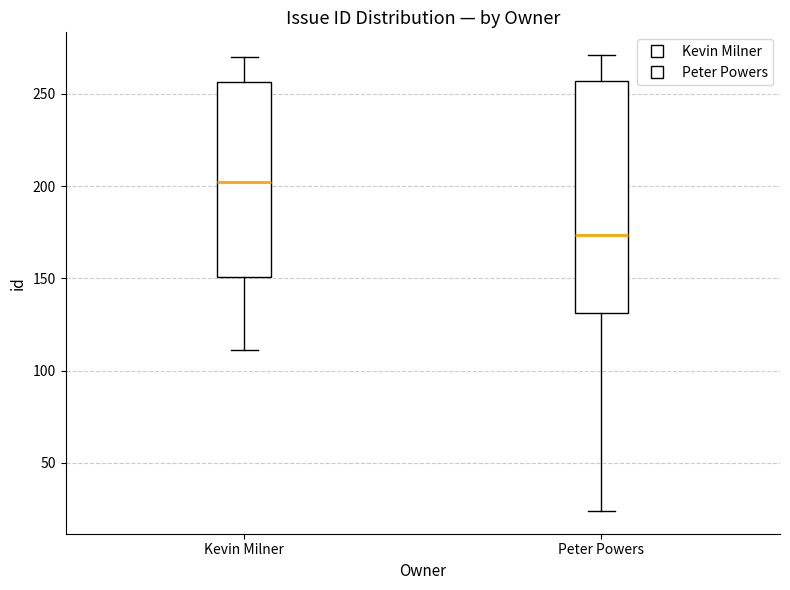

Comparing the boxes themselves (not the whiskers), which one is the tallest?

Peter Powers